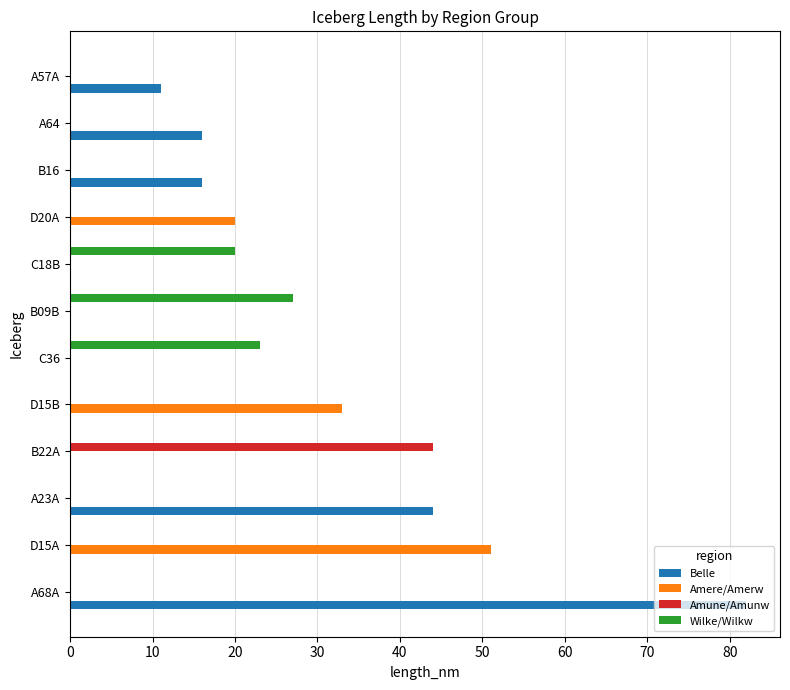

What are all the series names shown in the legend?

Belle, Amere/Amerw, Amune/Amunw, Wilke/Wilkw